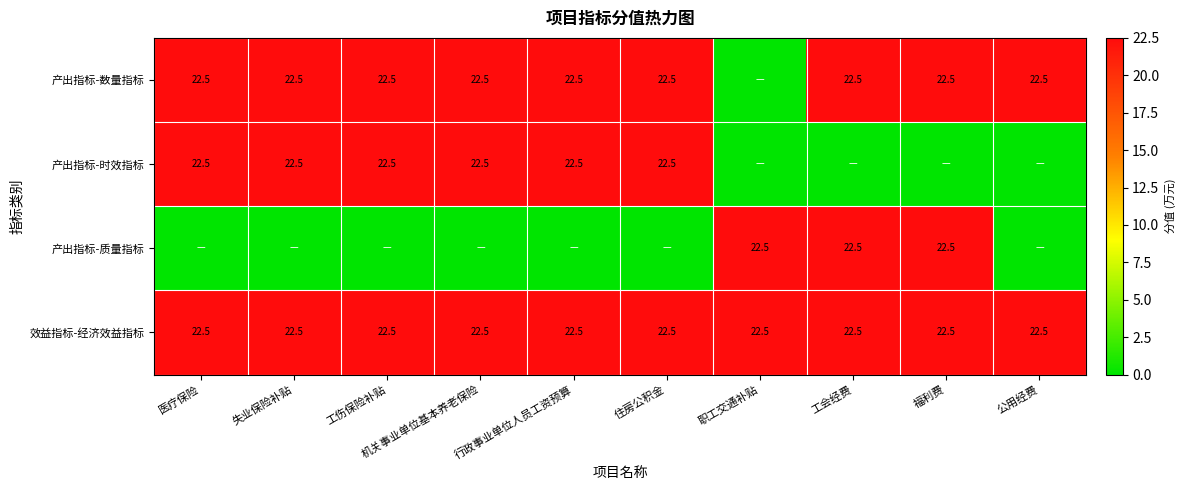

What is the sum of all 效益指标-经济效益指标 values?

225.0